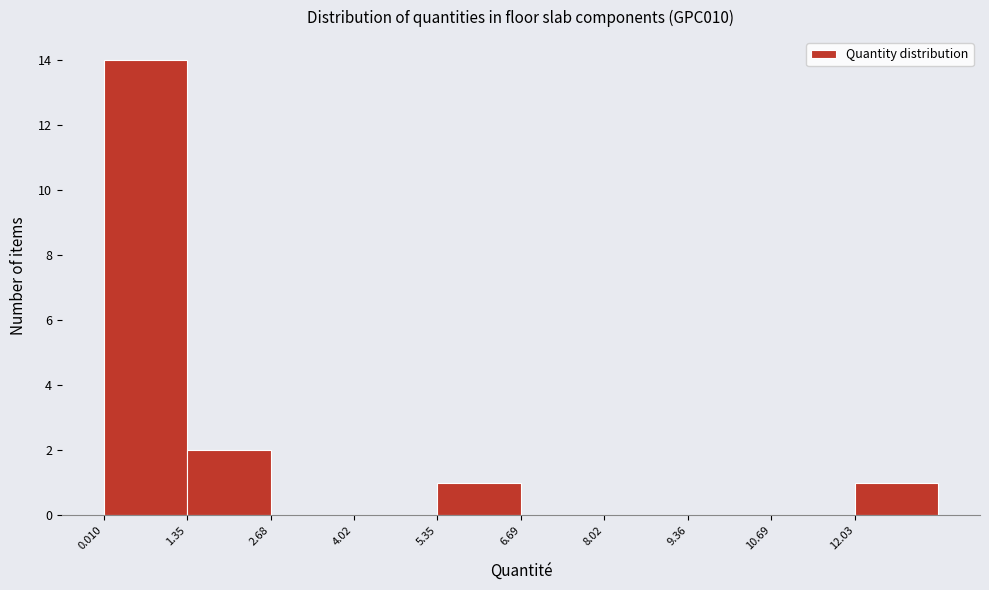

Reading left to right, transcribe this chart: for each bar, give the range it covers on the x-axis and its height. Neither the bar edges nor the heights are printed on the chart, so give them approximately, as read against the axes.

0.0 to 1.4: 14
1.4 to 2.6: 2
2.6 to 4.0: 0
4.0 to 5.4: 0
5.4 to 6.6: 1
6.6 to 8.0: 0
8.0 to 9.4: 0
9.4 to 10.6: 0
10.6 to 12.0: 0
12.0 to 13.4: 1